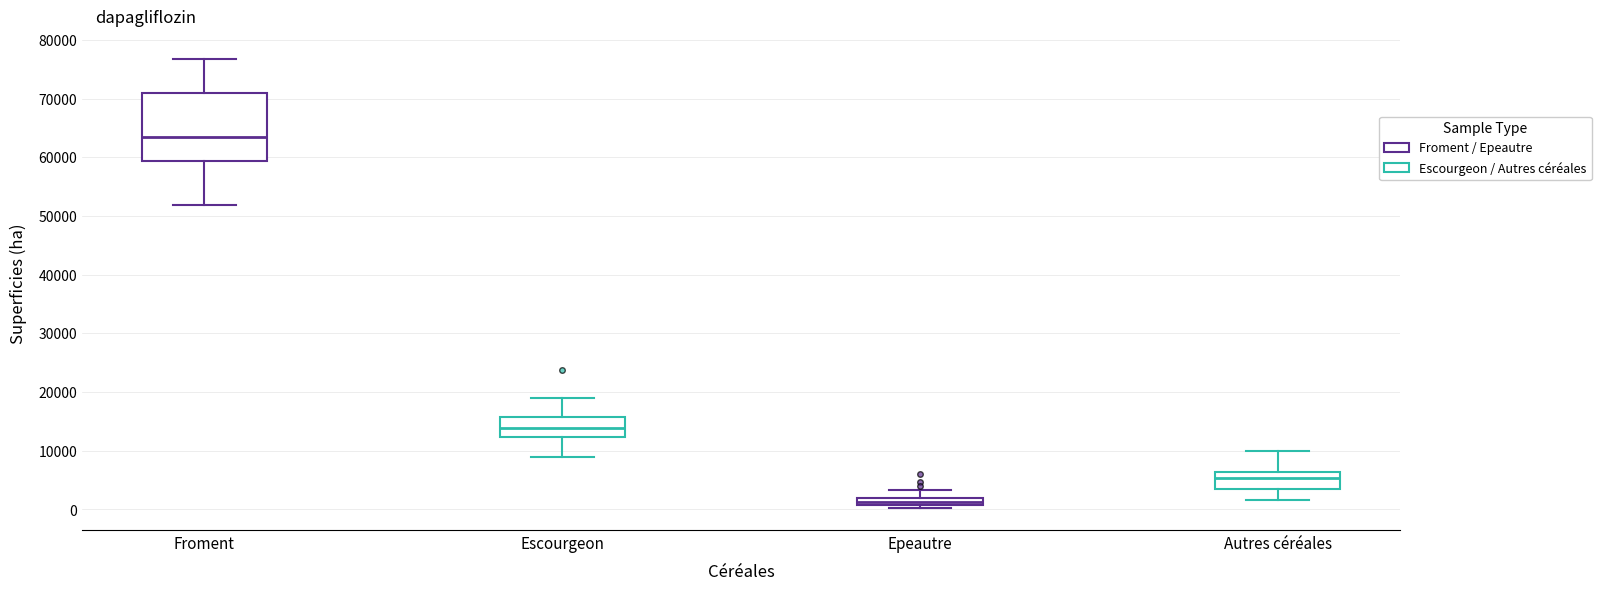

Comparing the boxes themselves (not the whiskers), which one is the tallest?

Froment